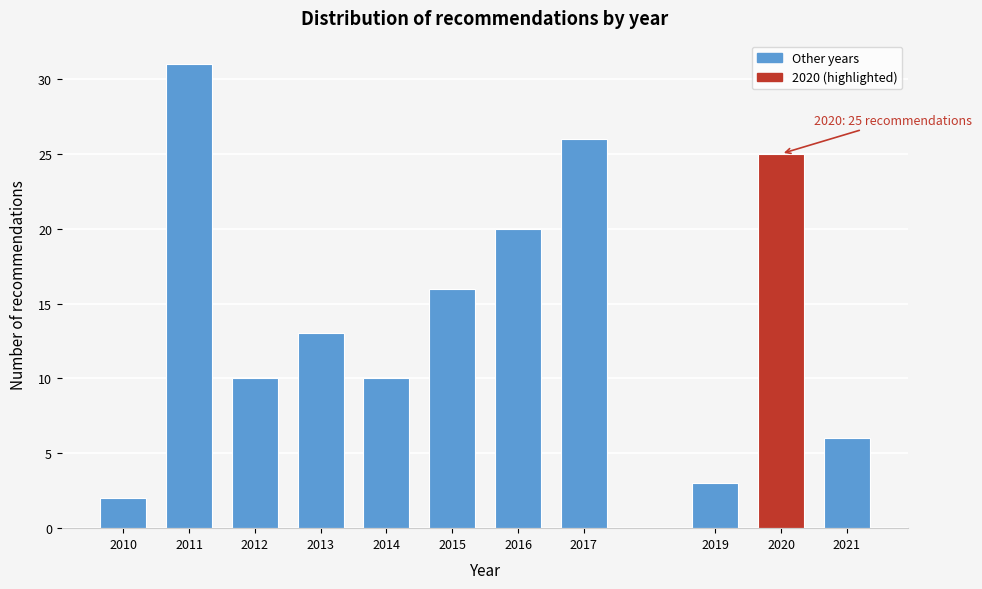

Reading left to right, what are all the values shown in this chart?

2	31	10	13	10	16	20	26	3	25	6